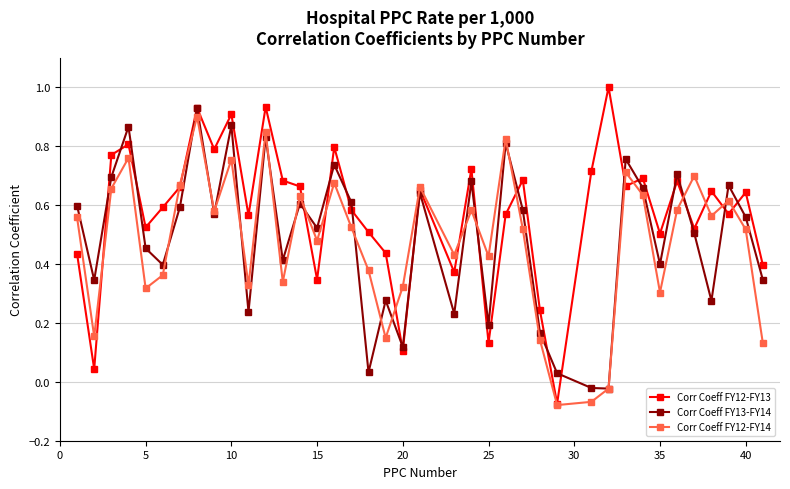

How many interior local valleys does the Corr Coeff FY13-FY14 series have?

13